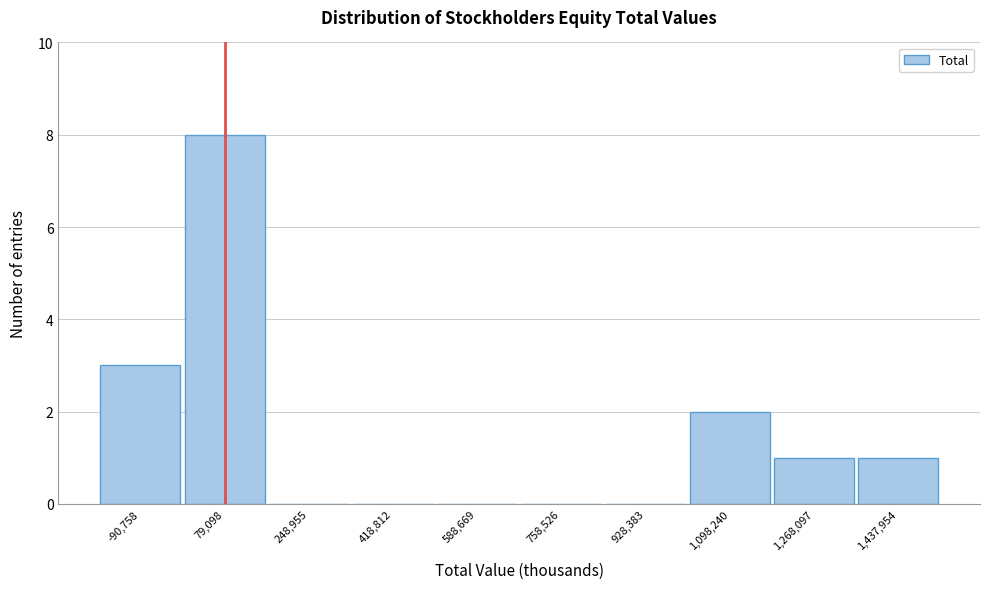

Reading left to right, list every bar in this chart as the range it spans on the x-axis followed by its height. Neither the bar edges nor the heights are printed on the chart, so give them approximately, as read against the axes.

-180000 to 0: 3
0 to 160000: 8
160000 to 340000: 0
340000 to 500000: 0
500000 to 680000: 0
680000 to 840000: 0
840000 to 1020000: 0
1020000 to 1180000: 2
1180000 to 1360000: 1
1360000 to 1520000: 1